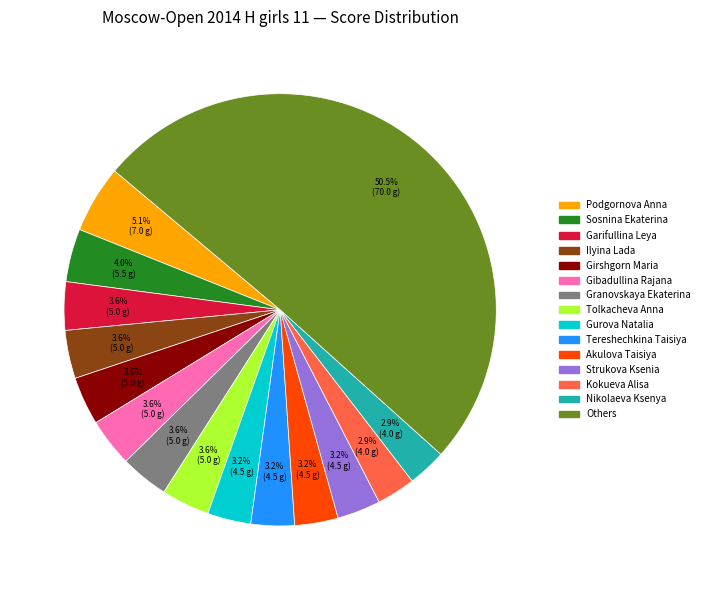

How many slices are in this pie chart?

15